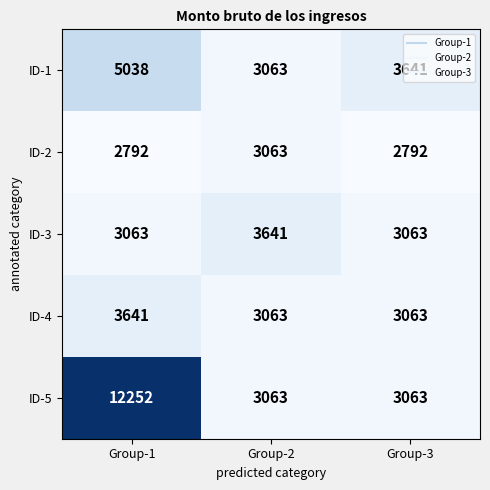

What is the difference between the ID-5 values at Group-3 and Group-1?

9189